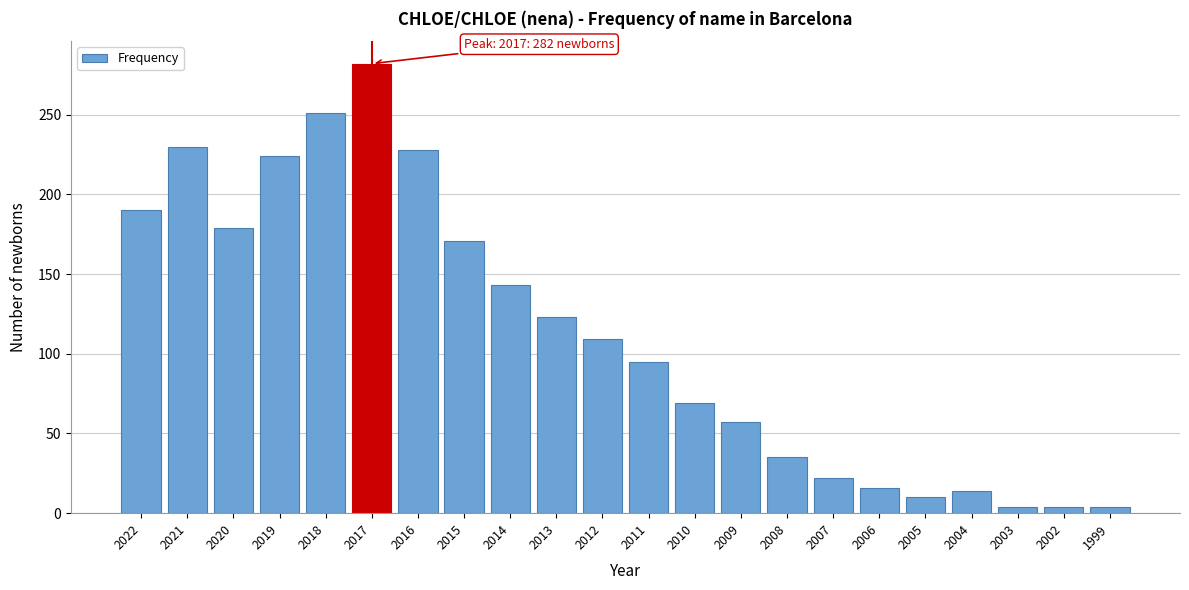

Reading right to left, transcribe all the data shown in this chart.

4	4	4	14	10	16	22	35	57	69	95	109	123	143	171	228	282	251	224	179	230	190